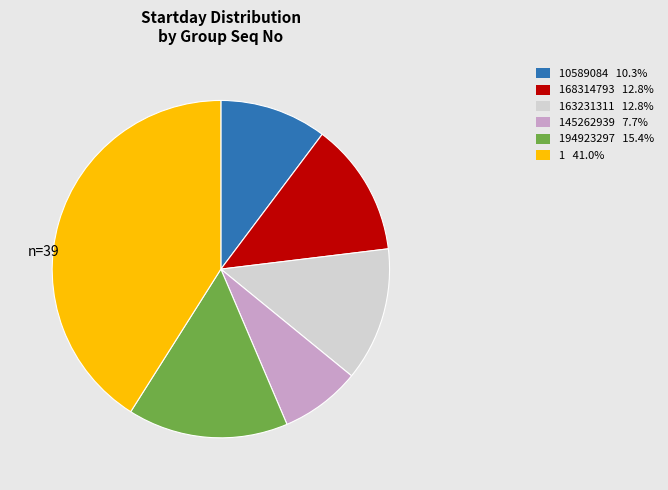

Is the sum of 168314793 12.8% and 194923297 15.4% greater than half?

No